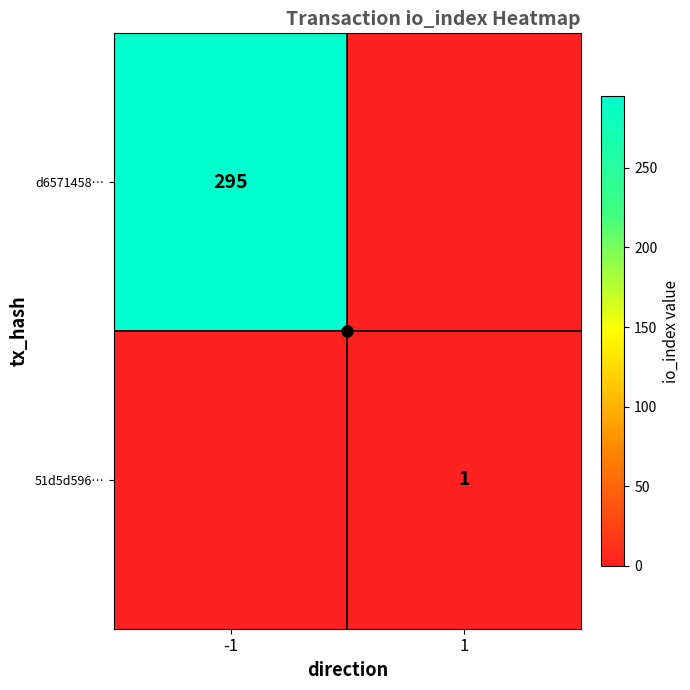

What is the difference between the d6571458… values at -1 and 1?

295